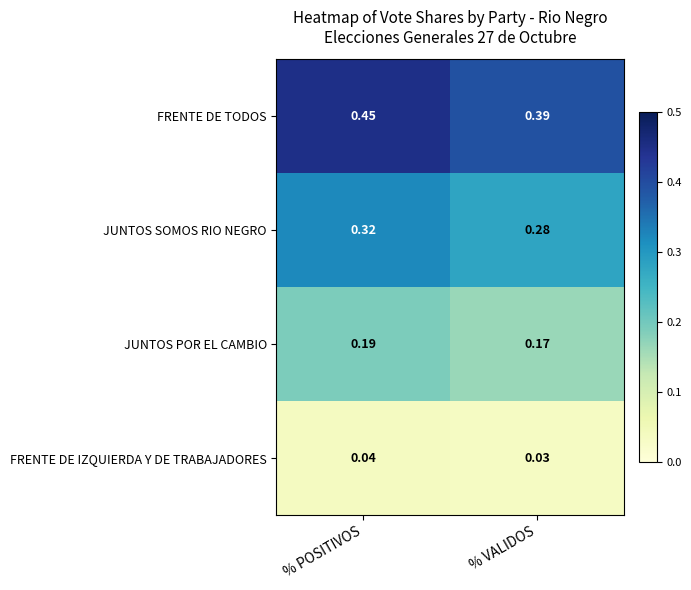

Which category has the lowest value across all series?

% VALIDOS